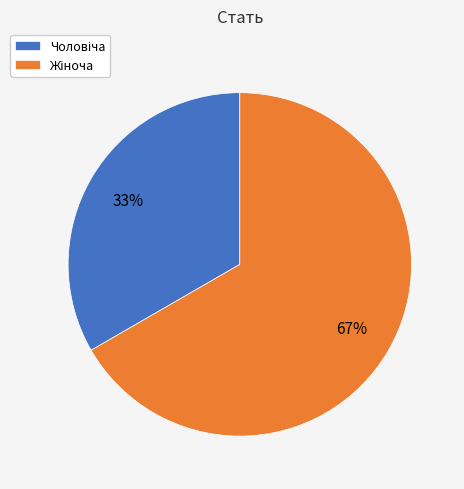

Is there a majority slice in this chart?

Yes